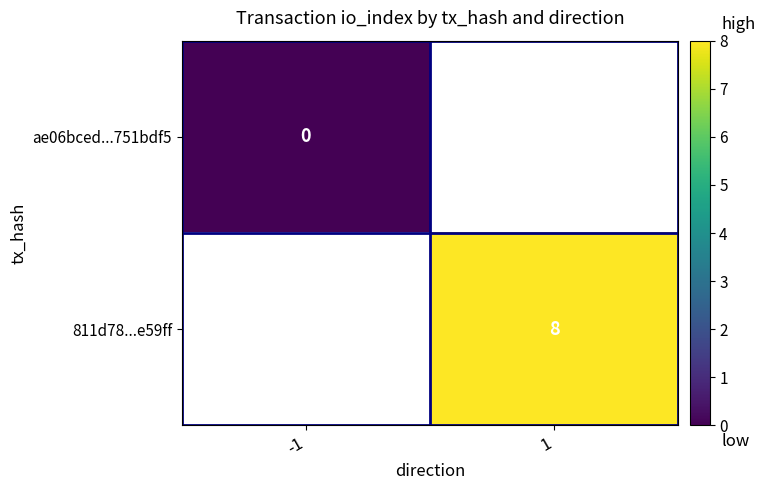

At how many categories does at least one series exceed 7?

1